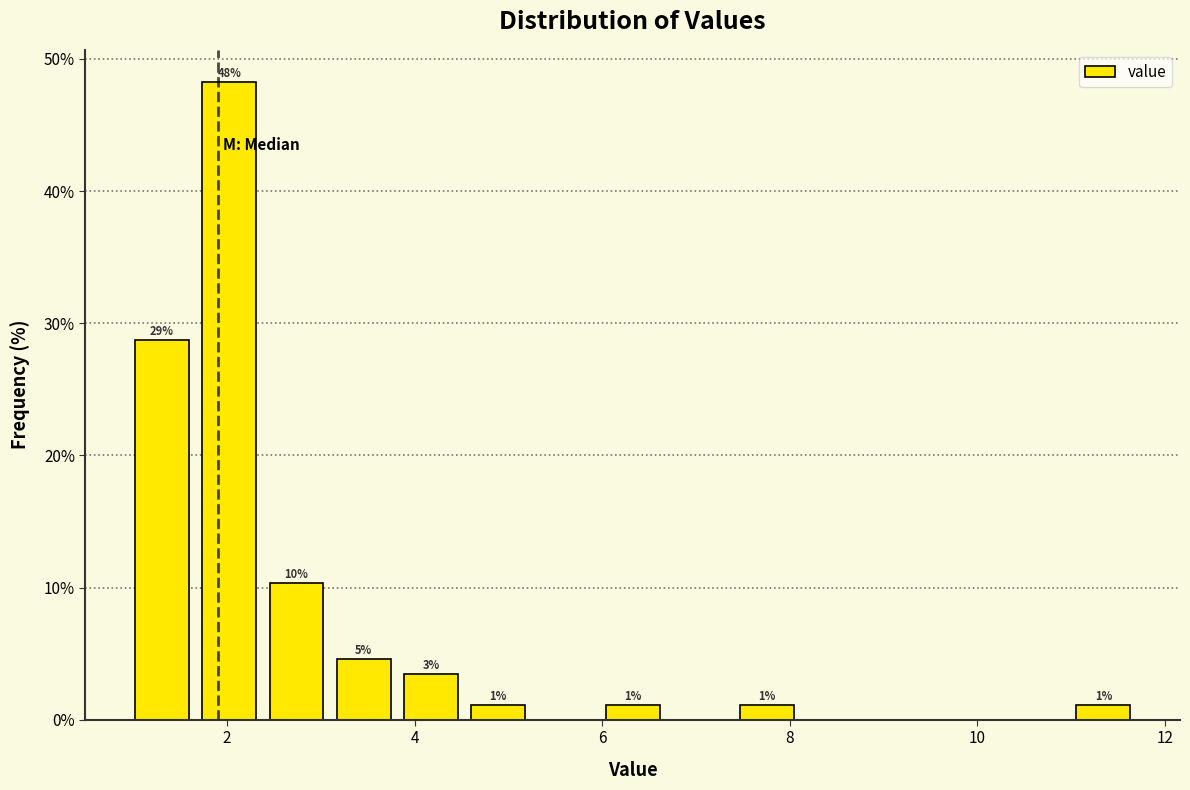

Read against the x-axis, roughly where is the centre of the tallest bar?

2.0